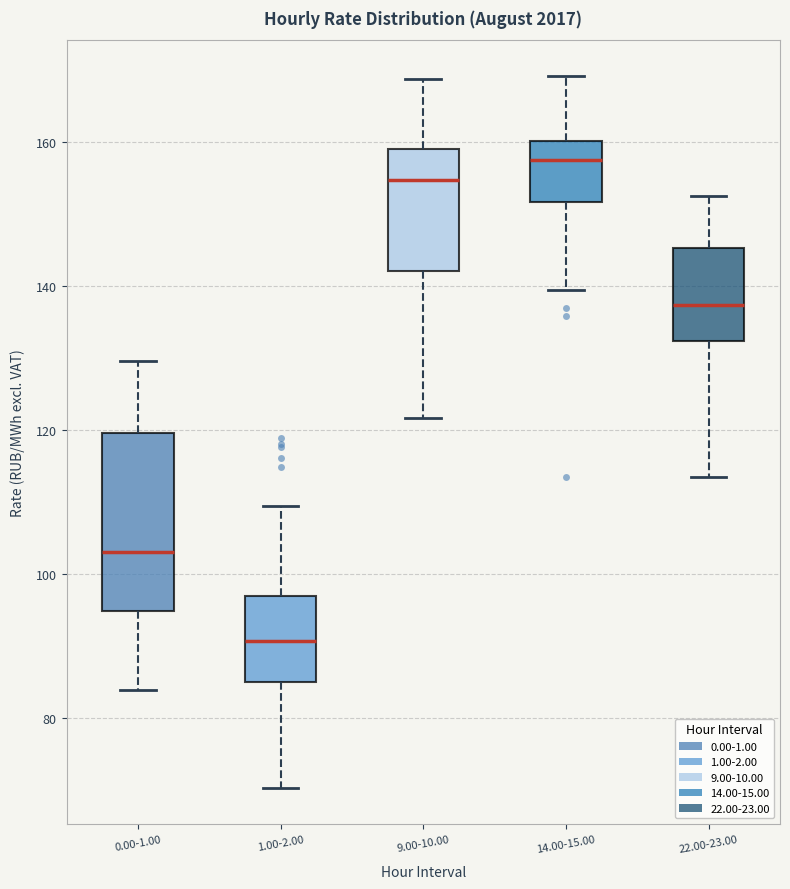

Which box is the tallest, from its lower edge to its upper edge?

0.00-1.00